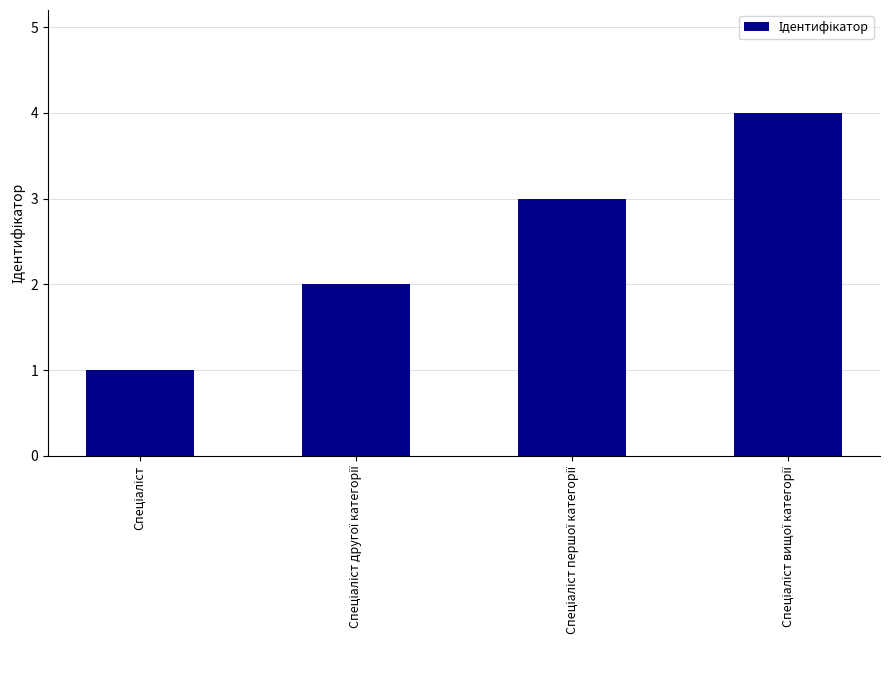

What is the maximum value shown in the chart?

4